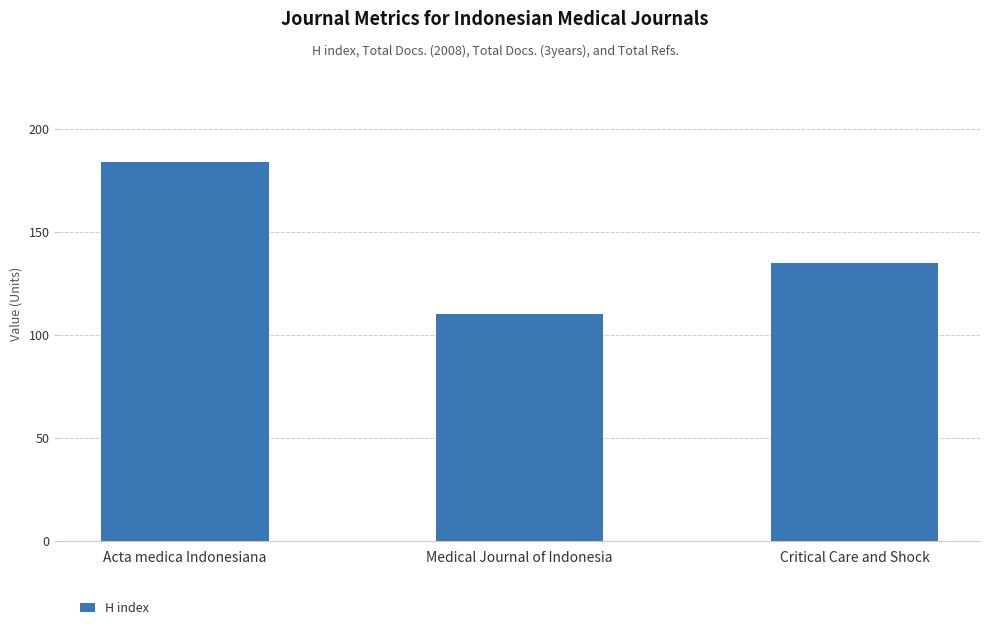

List the labels in order of value, largest first.

Acta medica Indonesiana, Critical Care and Shock, Medical Journal of Indonesia